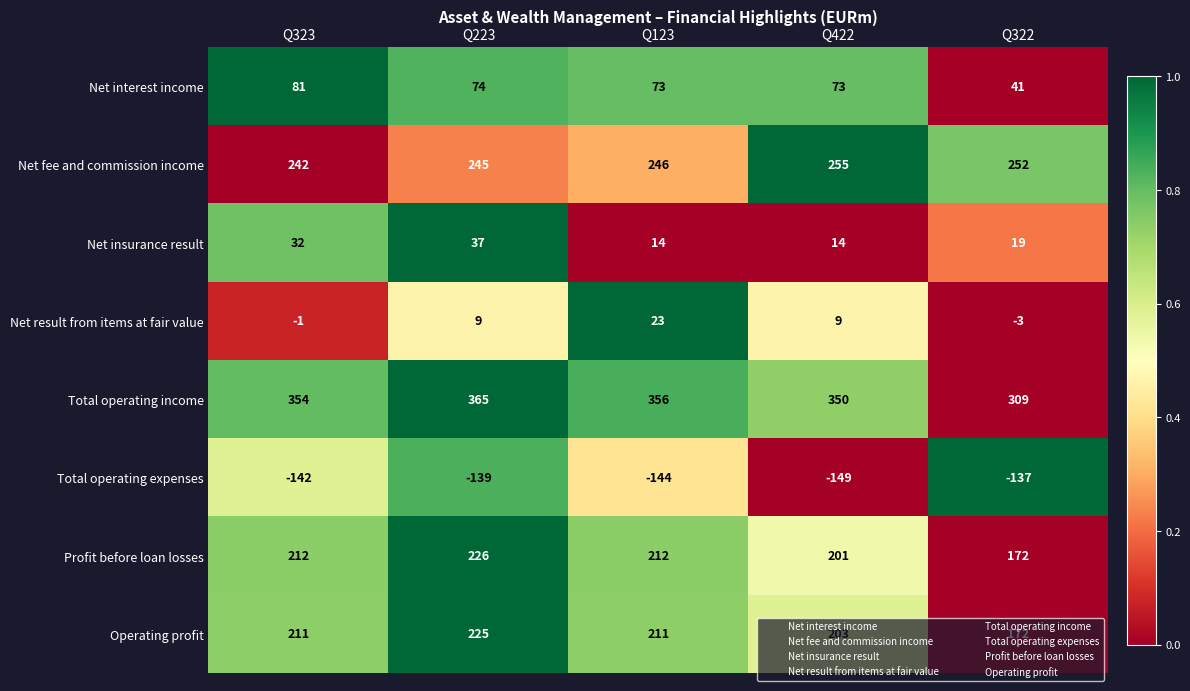

At Q223, list the series in order from largest to smallest.

Total operating income, Net fee and commission income, Profit before loan losses, Operating profit, Net interest income, Net insurance result, Net result from items at fair value, Total operating expenses